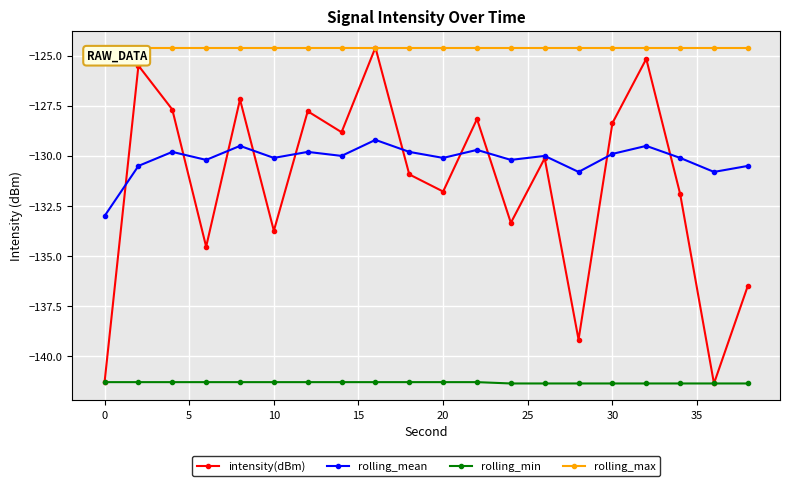

True or false: rolling_mean has more than 1 interior local peaks.

True